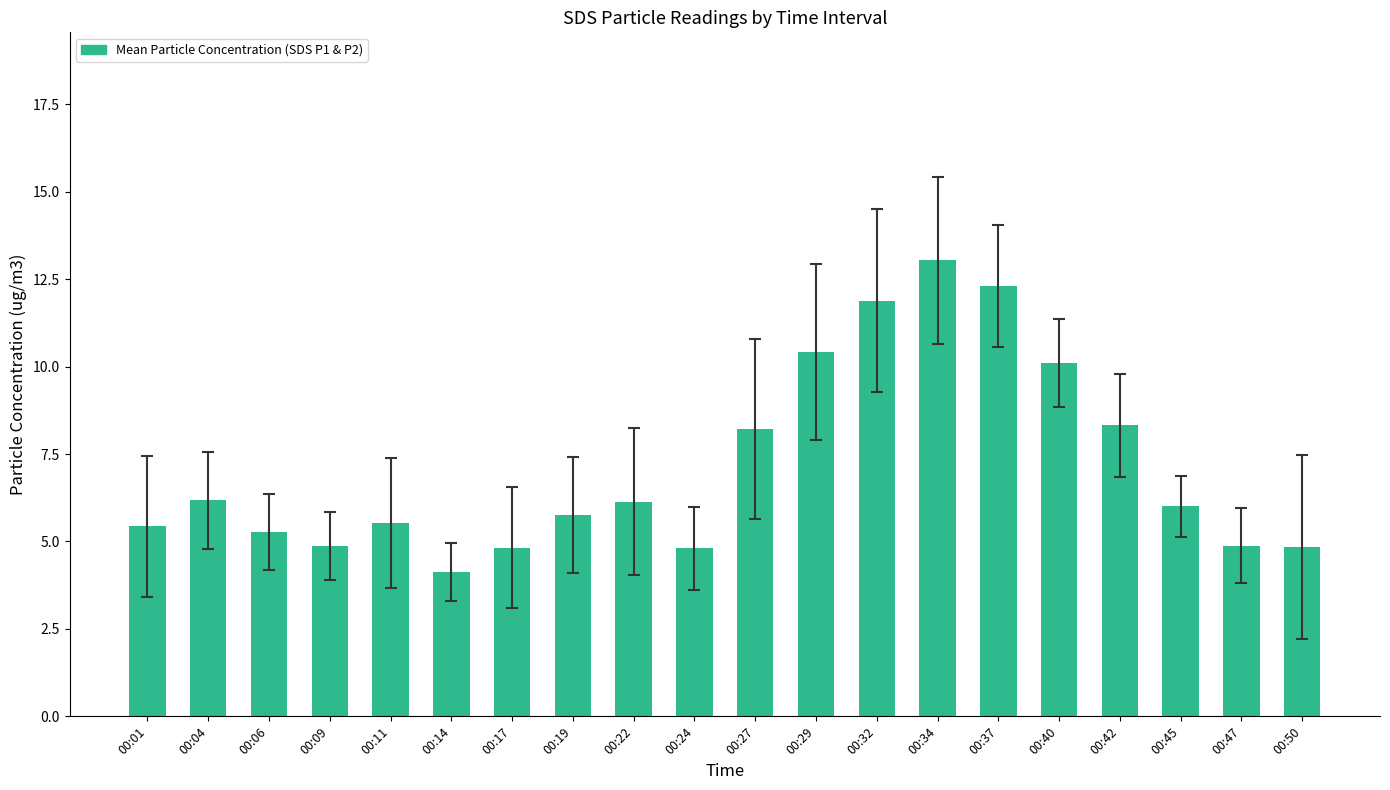

Which category has the lowest value across all series?

00:14